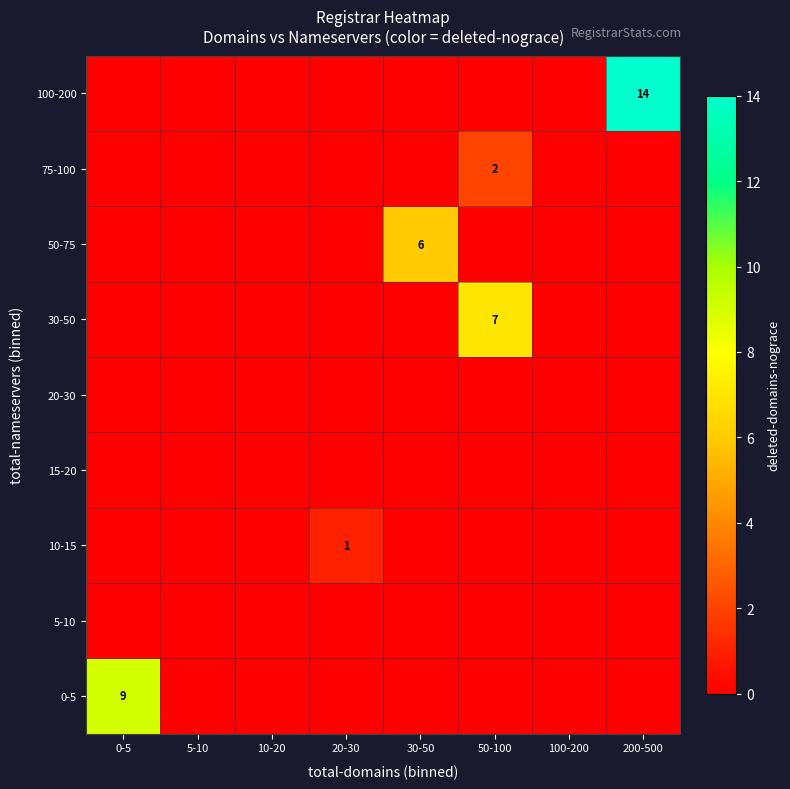

Which series changed the most between 50-100 and 200-500?

100-200